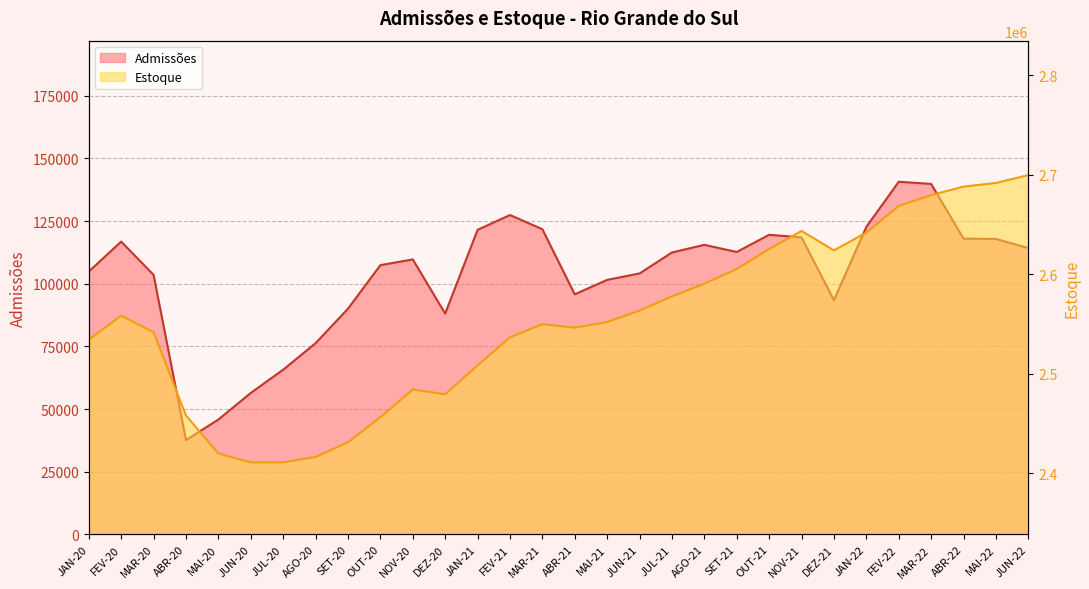

True or false: Admissões has a value of 161325 at MAI-22.

False